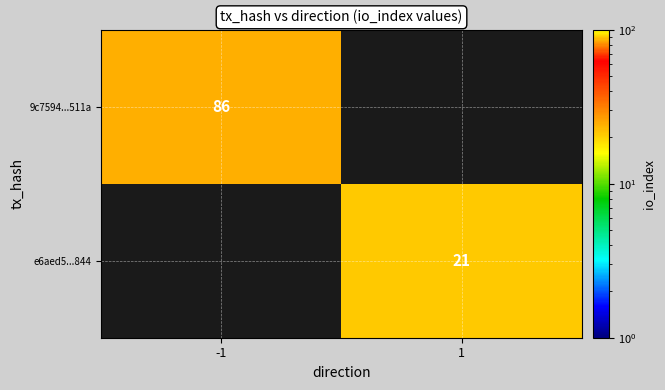

True or false: 9c7594...511a has a value of 86 at -1.

True